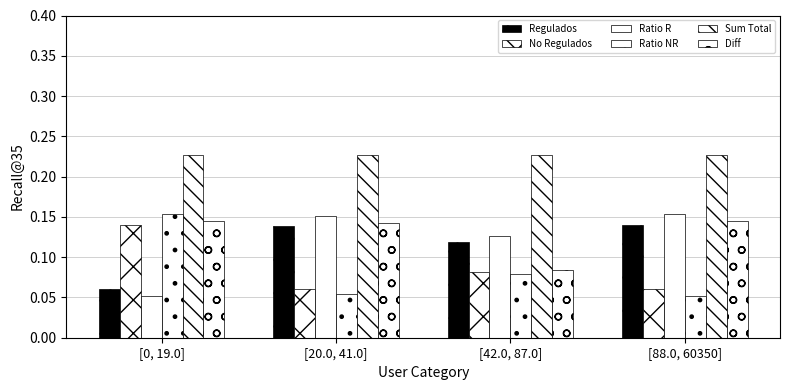

What is the difference between the maximum and minimum values in the Ratio R series?

0.1